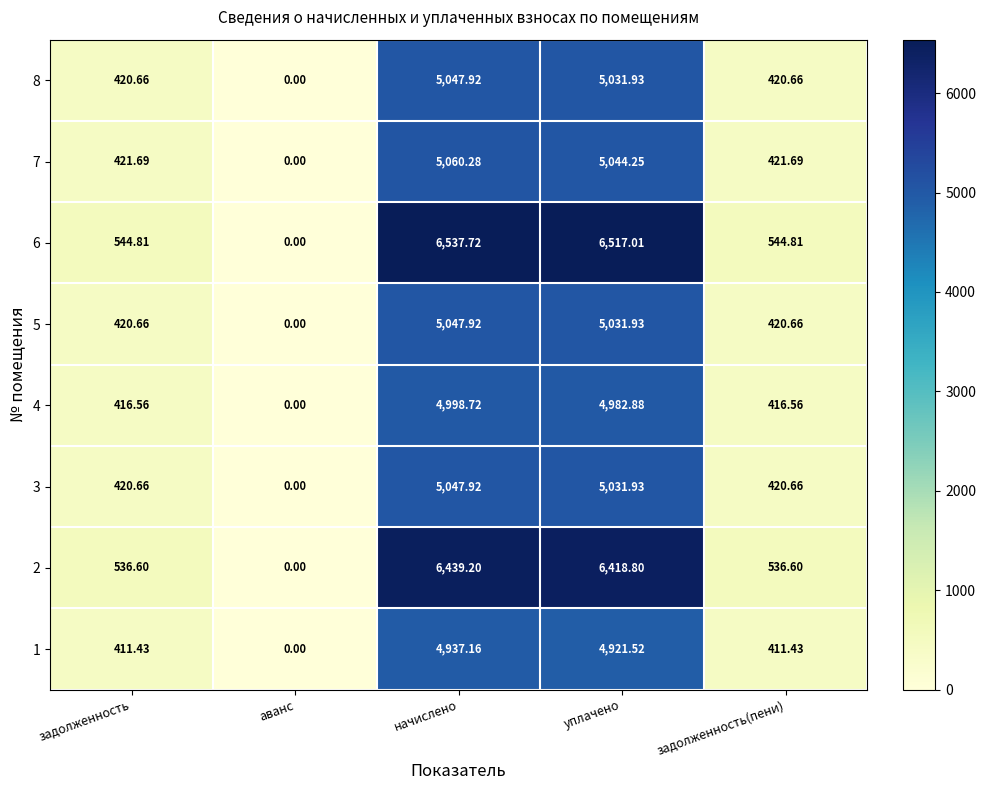

At which category is the sum across all series the highest?

начислено